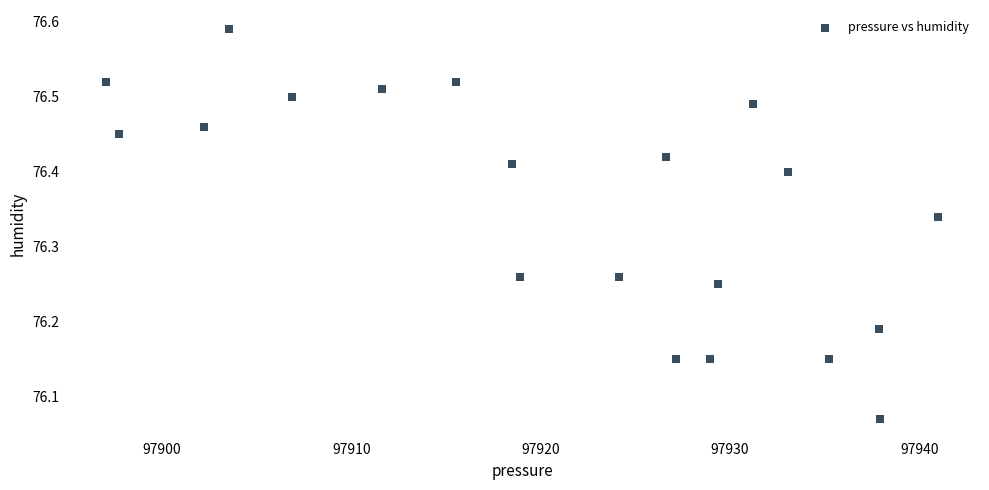

What is the range of X values (max minus min)?

44.0